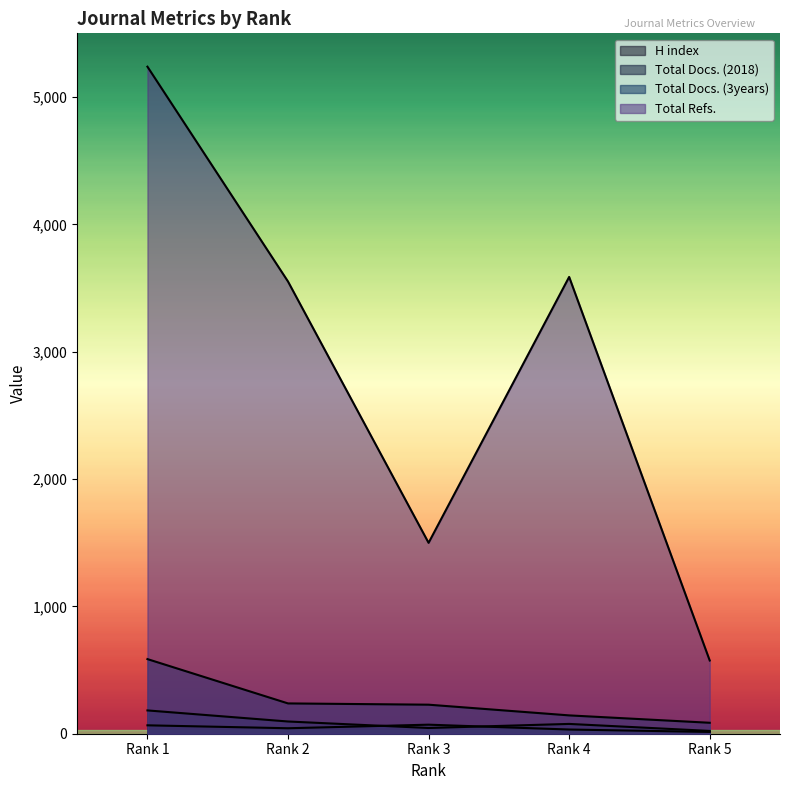

Rank the series by their maximum value, from lowest to highest.

H index, Total Docs. (2018), Total Docs. (3years), Total Refs.